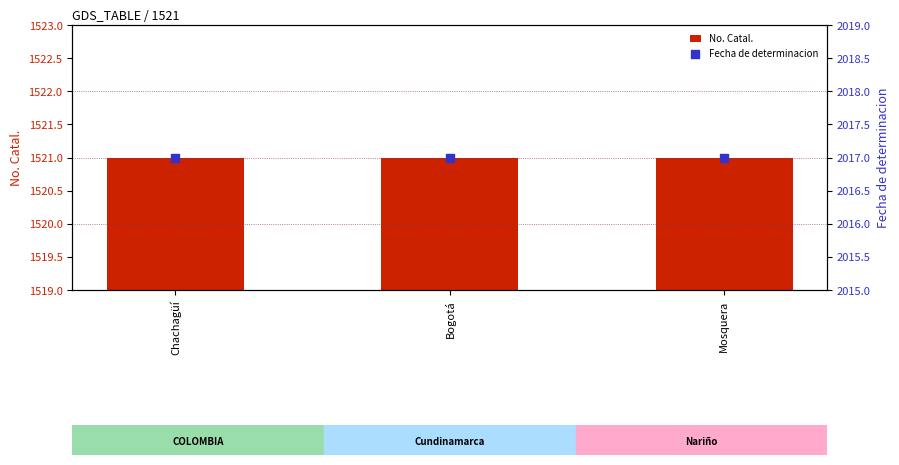

At how many categories does at least one series exceed 1852?

3